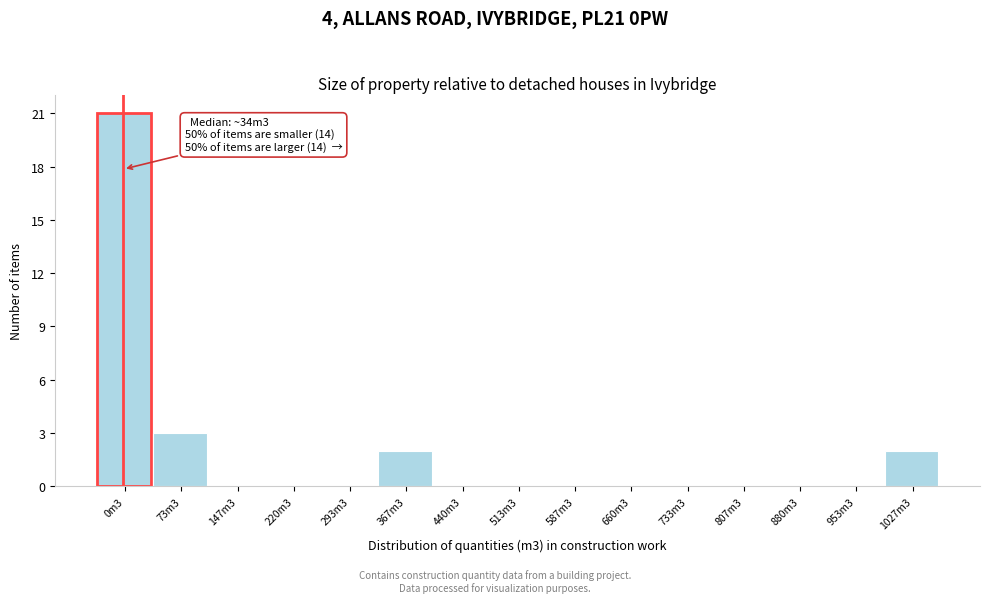

Reading right to left, transcribe all the data shown in this chart.

1027m3=2	953m3=0	880m3=0	807m3=0	733m3=0	660m3=0	587m3=0	513m3=0	440m3=0	367m3=2	293m3=0	220m3=0	147m3=0	73m3=3	0m3=21